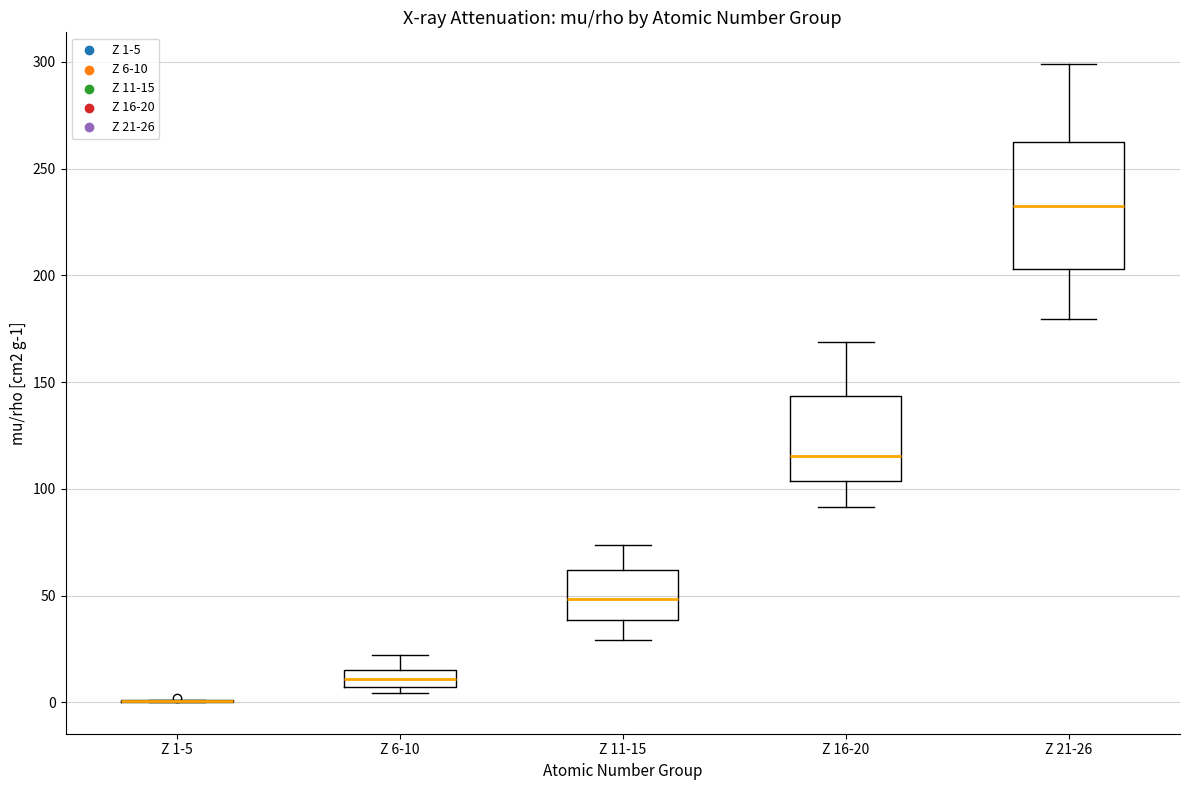

Reading left to right, transcribe this box plot: for each box, give where its median line is, the range the box spans, and where its two whiskers end, as read against the y-axis. The values are not printed on the chart, so give them approximately, as read against the axis.

Z 1-5: box collapsed to a line at 0, whiskers 0 to 0
Z 6-10: median 10, box 5 to 15, whiskers 5 (just below the box's lower edge) to 20
Z 11-15: median 50, box 40 to 60, whiskers 30 to 75
Z 16-20: median 115, box 105 to 145, whiskers 90 to 170
Z 21-26: median 235, box 205 to 260, whiskers 180 to 300